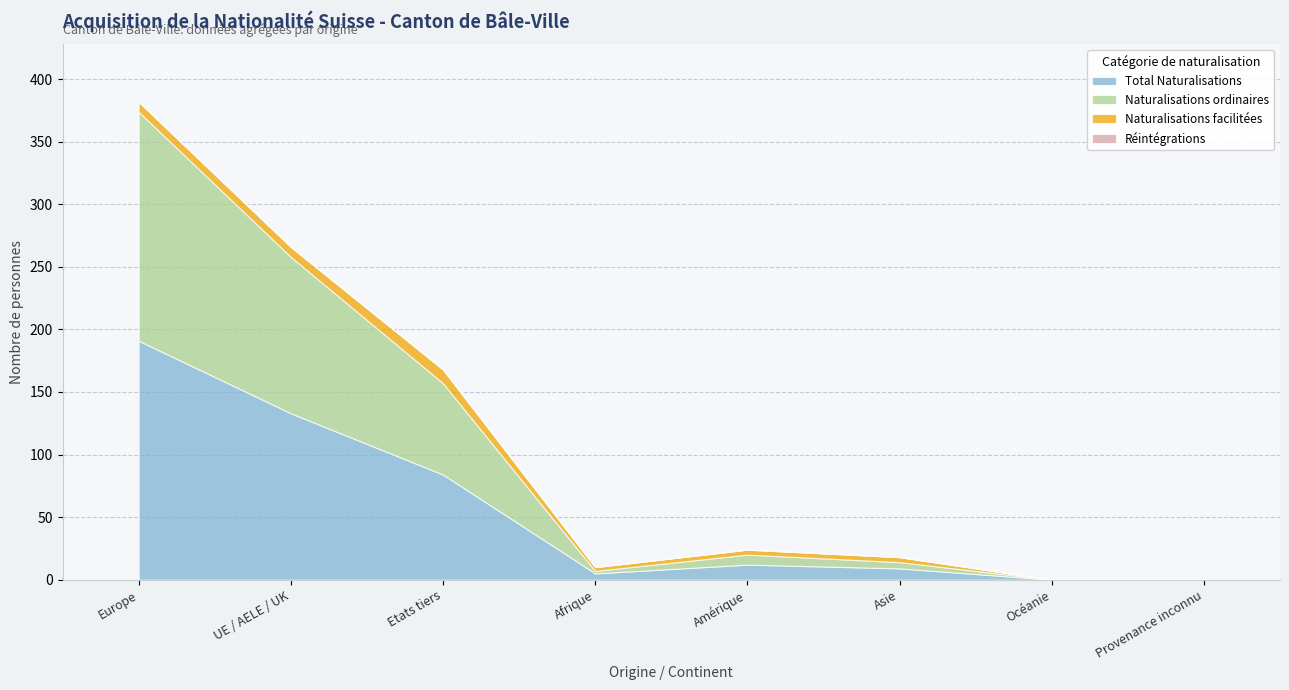

Which series changed the most between UE / AELE / UK and Afrique?

Total Naturalisations